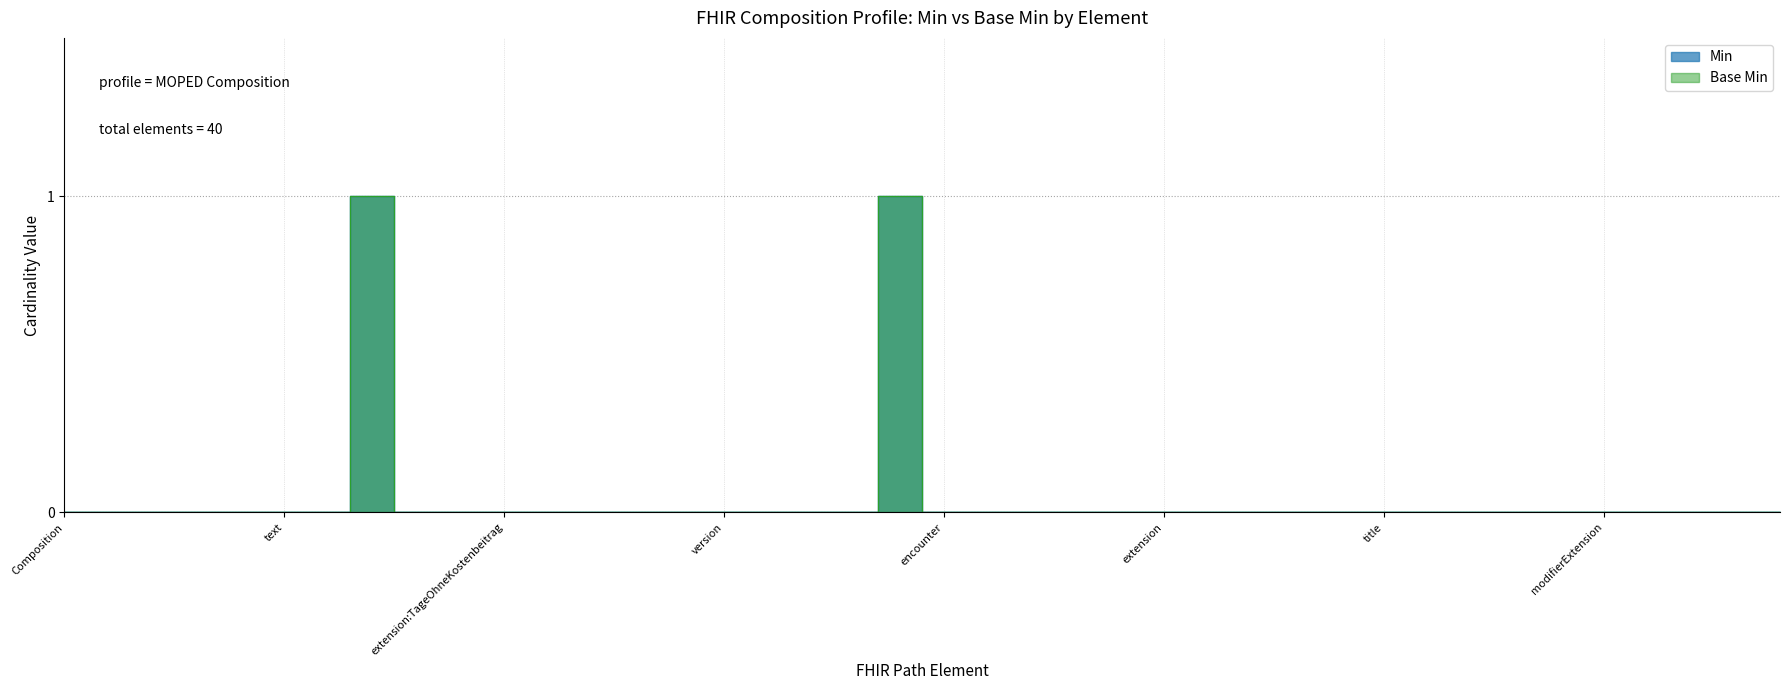

How many interior local peaks does the Min series have?

2